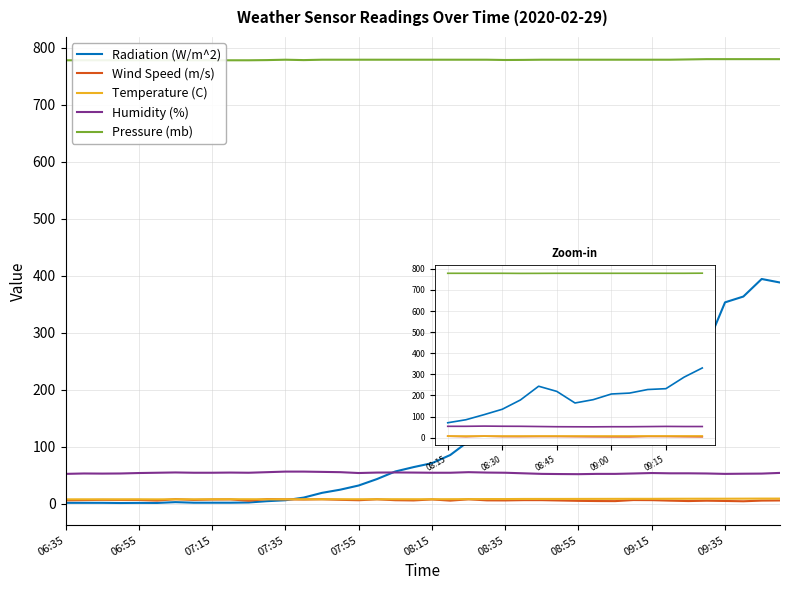

What is the spread (max minus min) of values at 09:15?

773.1